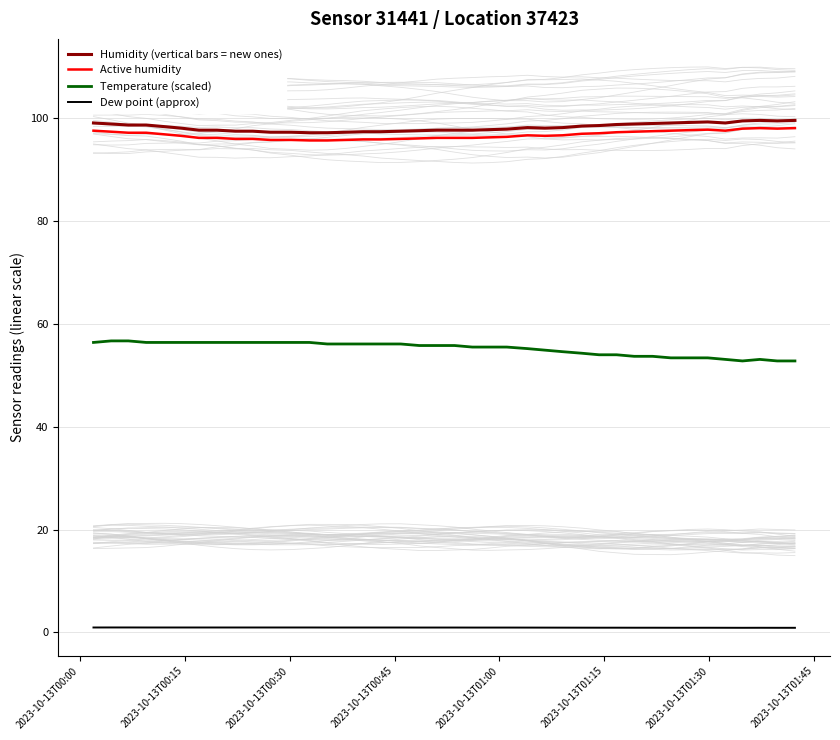

How many lines are shown in the chart?

4